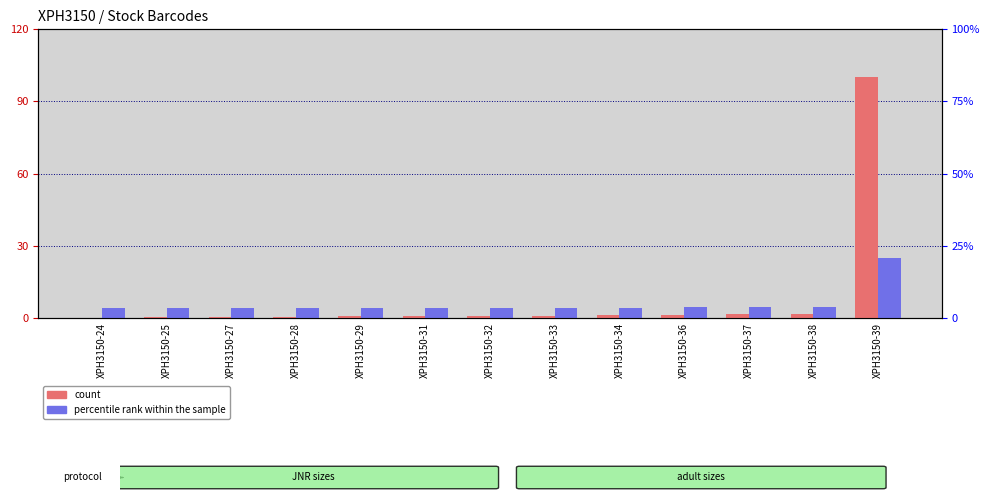

Is it true that percentile rank within the sample equals 4.1 at XPH3150-27?

True